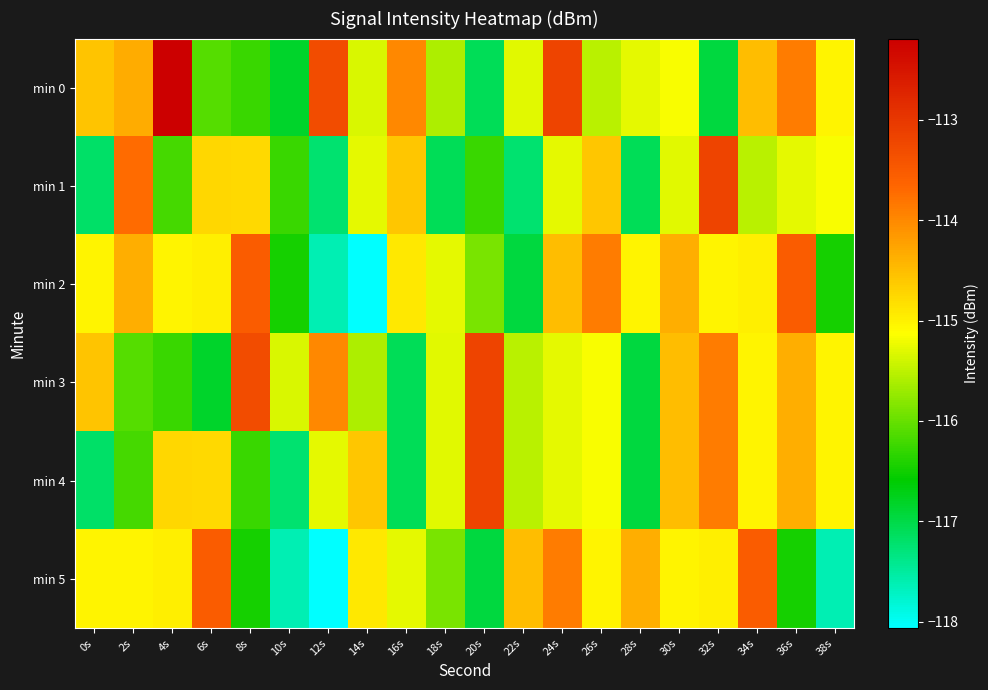

Reading left to right, what are all the values shown in this chart?

min 0: 0s=-114.6	2s=-114.3	4s=-112.2	6s=-116.1	8s=-116.3	10s=-116.8	12s=-113.3	14s=-115.3	16s=-114.0	18s=-115.6	20s=-117.1	22s=-115.3	24s=-113.2	26s=-115.5	28s=-115.3	30s=-115.2	32s=-116.9	34s=-114.5	36s=-113.9	38s=-115.0
min 1: 0s=-117.2	2s=-113.7	4s=-116.2	6s=-114.7	8s=-114.8	10s=-116.3	12s=-117.2	14s=-115.3	16s=-114.6	18s=-117.1	20s=-116.3	22s=-117.2	24s=-115.3	26s=-114.6	28s=-117.1	30s=-115.3	32s=-113.2	34s=-115.5	36s=-115.3	38s=-115.2
min 2: 0s=-115.0	2s=-114.4	4s=-115.0	6s=-115.0	8s=-113.5	10s=-116.5	12s=-117.6	14s=-118.1	16s=-114.9	18s=-115.3	20s=-115.9	22s=-116.9	24s=-114.5	26s=-113.9	28s=-115.0	30s=-114.4	32s=-115.0	34s=-115.0	36s=-113.5	38s=-116.5
min 3: 0s=-114.6	2s=-116.1	4s=-116.3	6s=-116.8	8s=-113.3	10s=-115.3	12s=-114.0	14s=-115.6	16s=-117.1	18s=-115.3	20s=-113.2	22s=-115.5	24s=-115.3	26s=-115.2	28s=-116.9	30s=-114.5	32s=-113.9	34s=-115.0	36s=-114.4	38s=-115.0
min 4: 0s=-117.2	2s=-116.2	4s=-114.7	6s=-114.8	8s=-116.3	10s=-117.2	12s=-115.3	14s=-114.6	16s=-117.1	18s=-115.3	20s=-113.2	22s=-115.5	24s=-115.3	26s=-115.2	28s=-116.9	30s=-114.5	32s=-113.9	34s=-115.0	36s=-114.4	38s=-115.0
min 5: 0s=-115.0	2s=-115.0	4s=-115.0	6s=-113.5	8s=-116.5	10s=-117.6	12s=-118.1	14s=-114.9	16s=-115.3	18s=-115.9	20s=-116.9	22s=-114.5	24s=-113.9	26s=-115.0	28s=-114.4	30s=-115.0	32s=-115.0	34s=-113.5	36s=-116.5	38s=-117.6